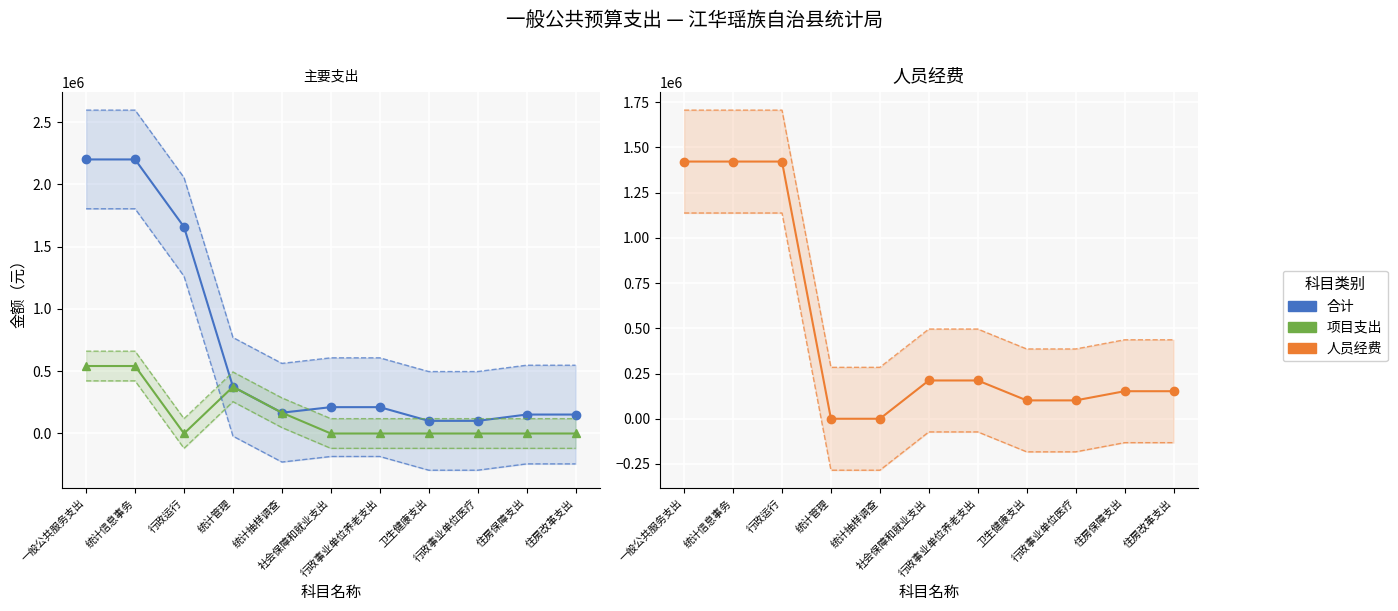

Where is 人员经费 nearest to the value 710751?

社会保障和就业支出